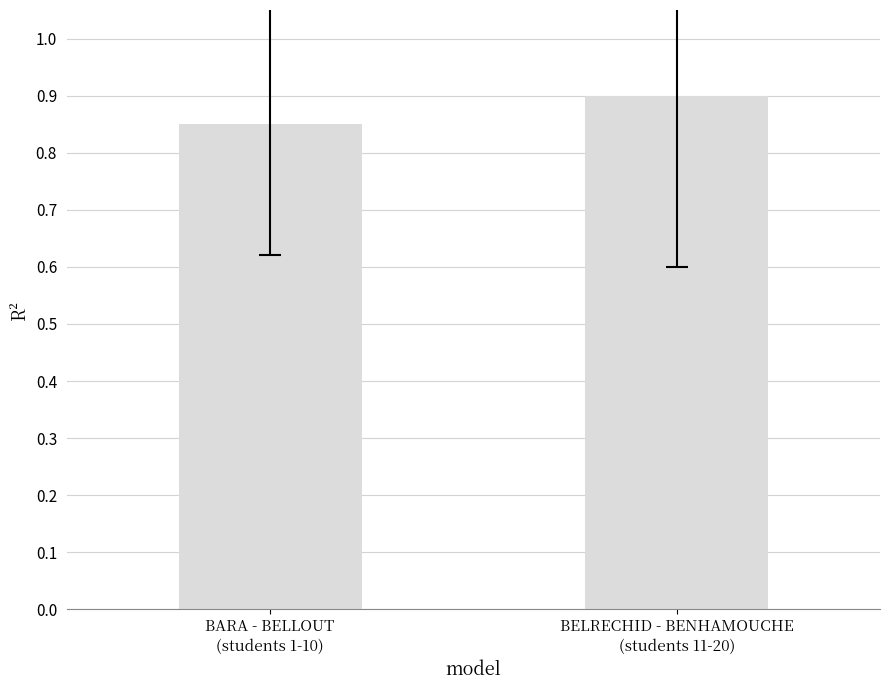

What is the value of the 2nd bar from the left?

0.9